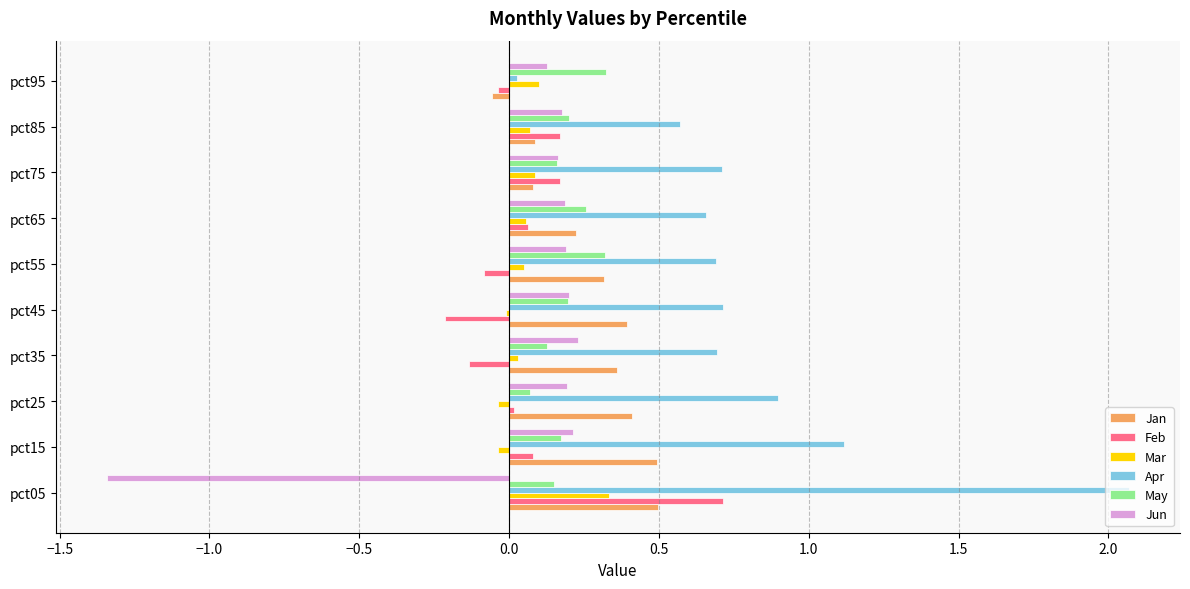

Is the value of Mar at pct05 greater than the value of Apr at pct45?

No